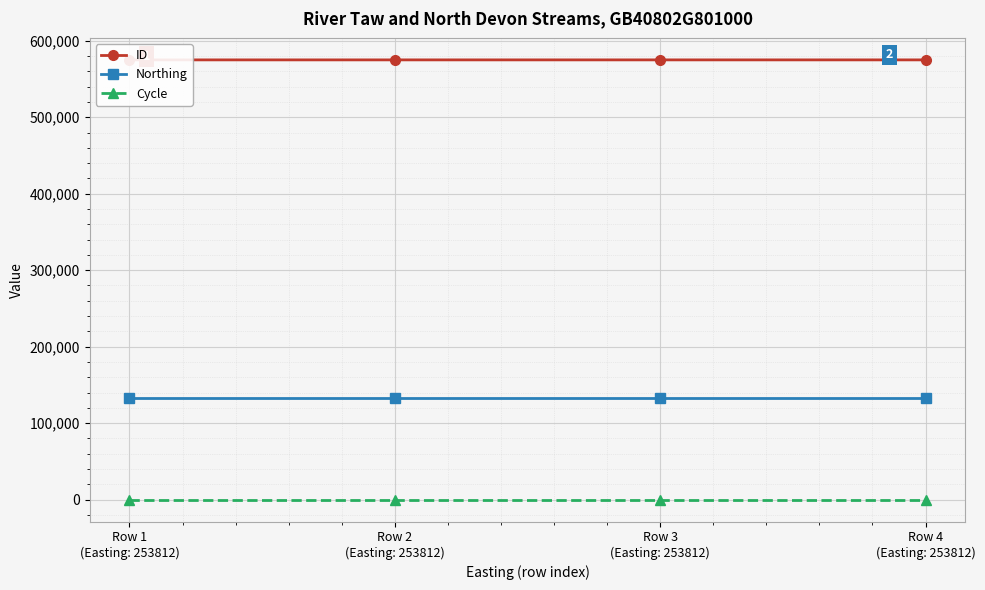

What position from the right is Row 2
(Easting: 253812)?

3